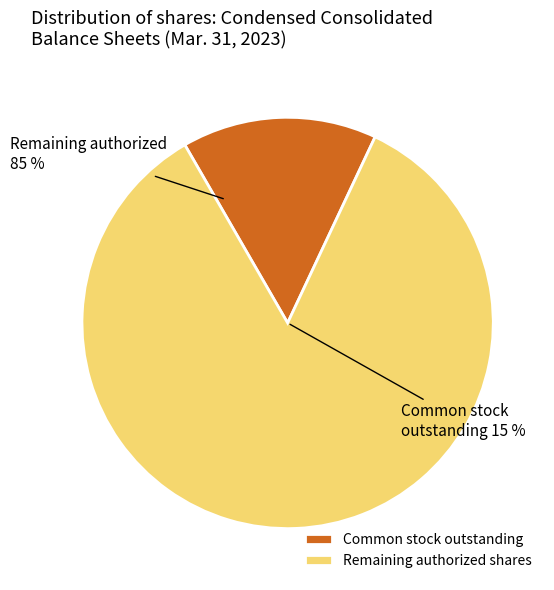

Does Common stock, shares outstanding account for over 50% of the chart?

No